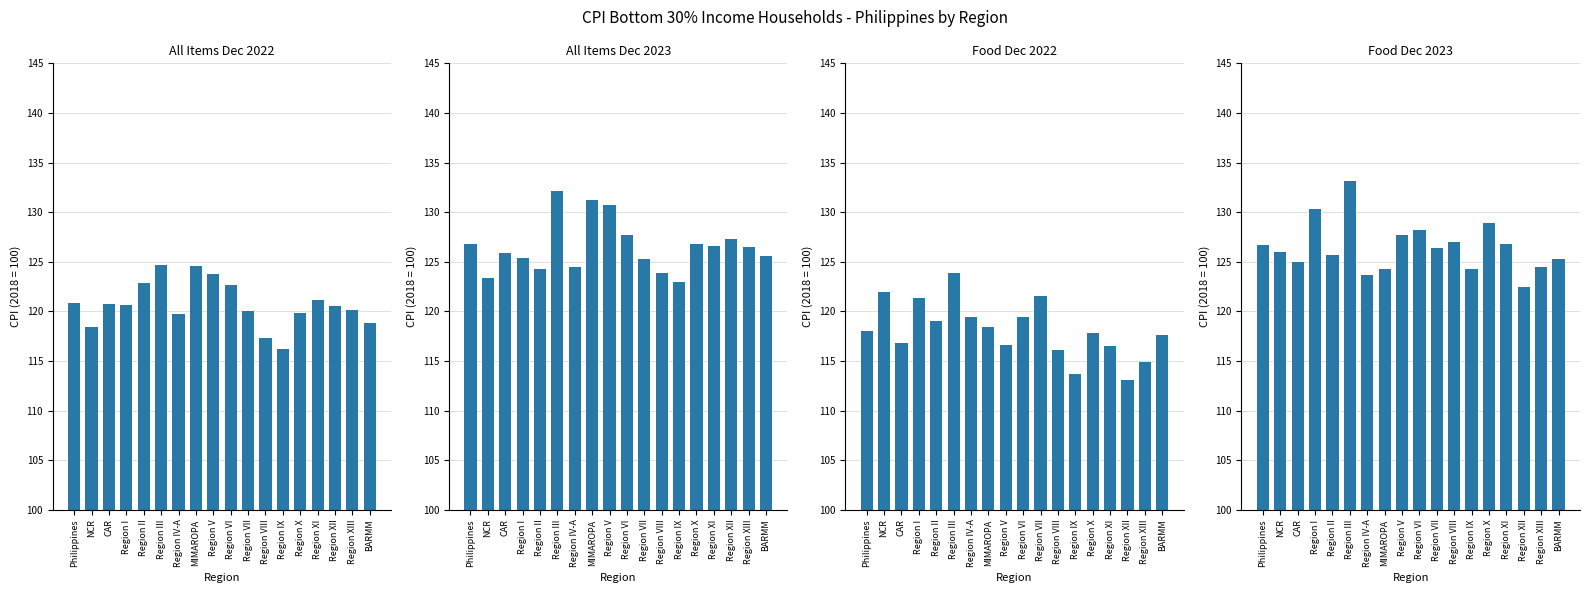

Reading left to right, what are all the values shown in this chart?

All Items Dec 2022: 120.8	118.4	120.7	120.6	122.9	124.7	119.7	124.6	123.8	122.7	120.0	117.3	116.2	119.8	121.1	120.5	120.1	118.8
All Items Dec 2023: 126.8	123.4	125.9	125.4	124.3	132.1	124.5	131.2	130.7	127.7	125.3	123.9	123.0	126.8	126.6	127.3	126.5	125.6
Food Dec 2022: 118.0	121.9	116.8	121.3	119.0	123.9	119.4	118.4	116.6	119.4	121.5	116.1	113.7	117.8	116.5	113.1	114.9	117.6
Food Dec 2023: 126.7	126.0	125.0	130.3	125.7	133.1	123.7	124.3	127.7	128.2	126.4	127.0	124.3	128.9	126.8	122.5	124.5	125.3